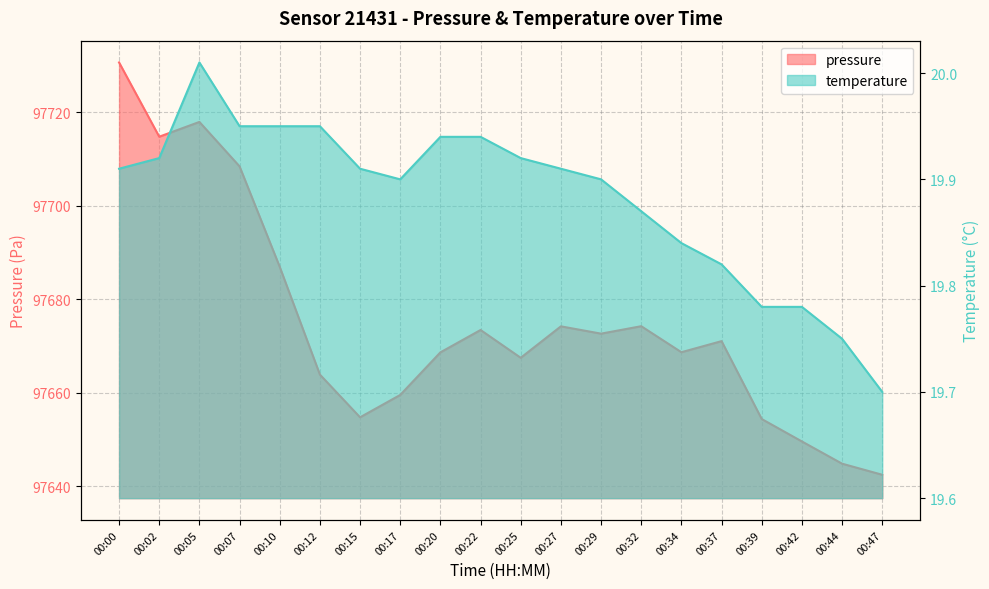

At 00:07, list the series in order from smallest to largest.

temperature, pressure